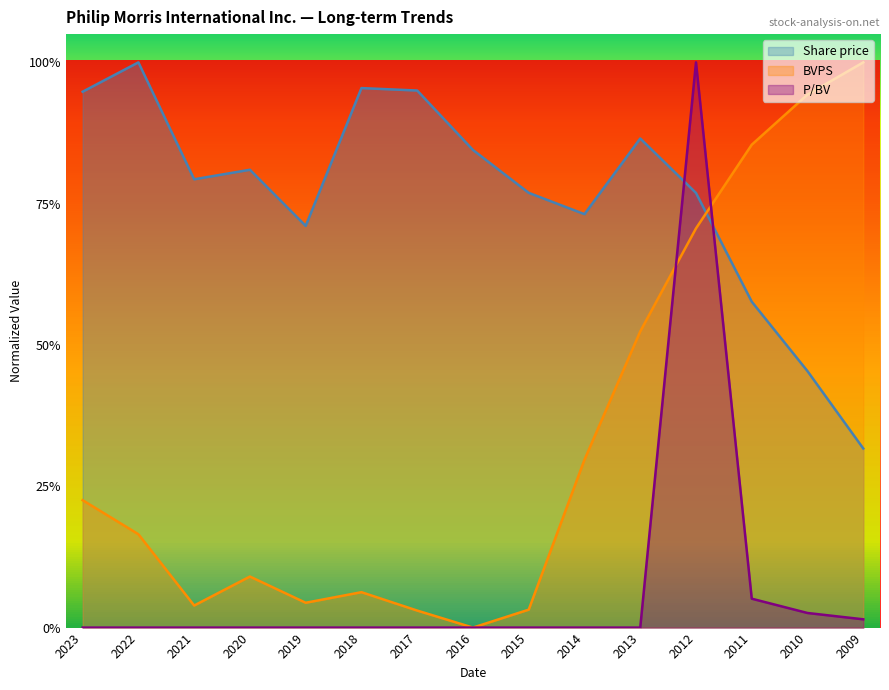

Which series changed the most between 2020 and 2011?

BVPS